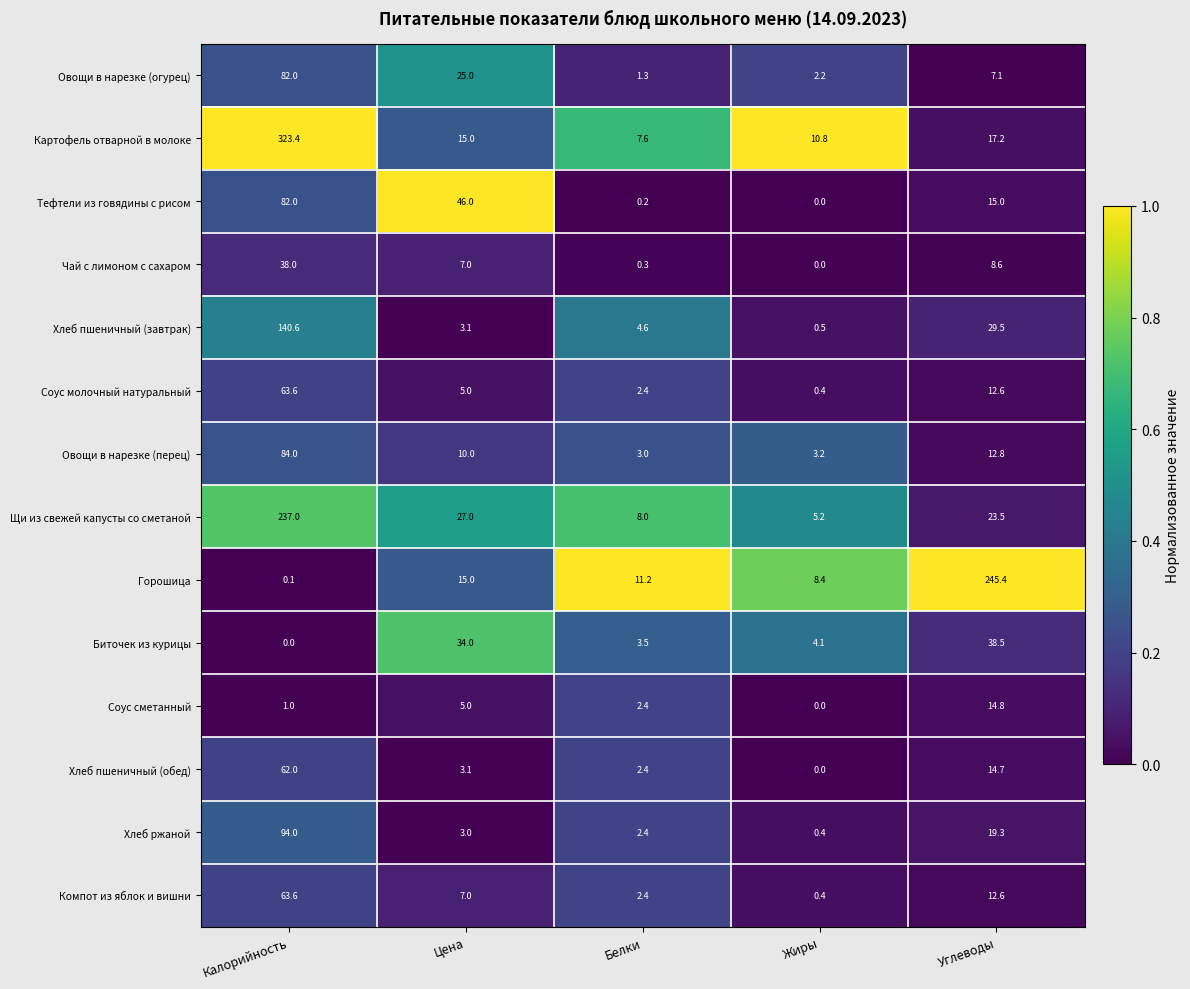

What is the total value across all series at Жиры?

35.6